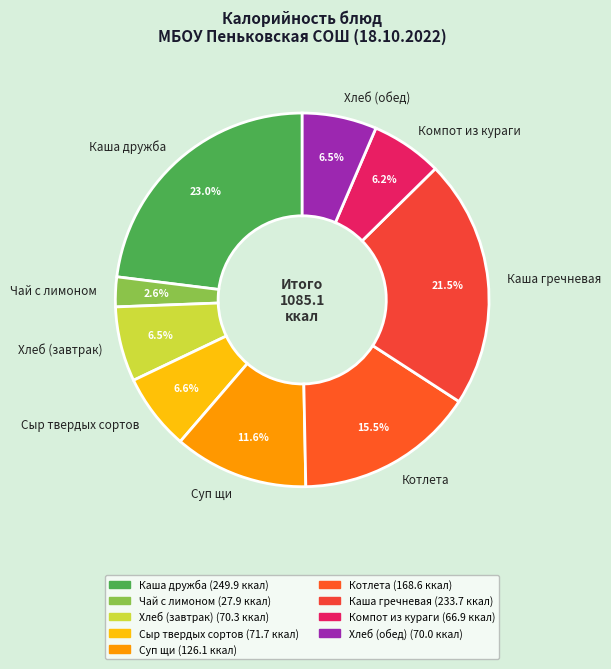

Count the number of slices in the pie.

9